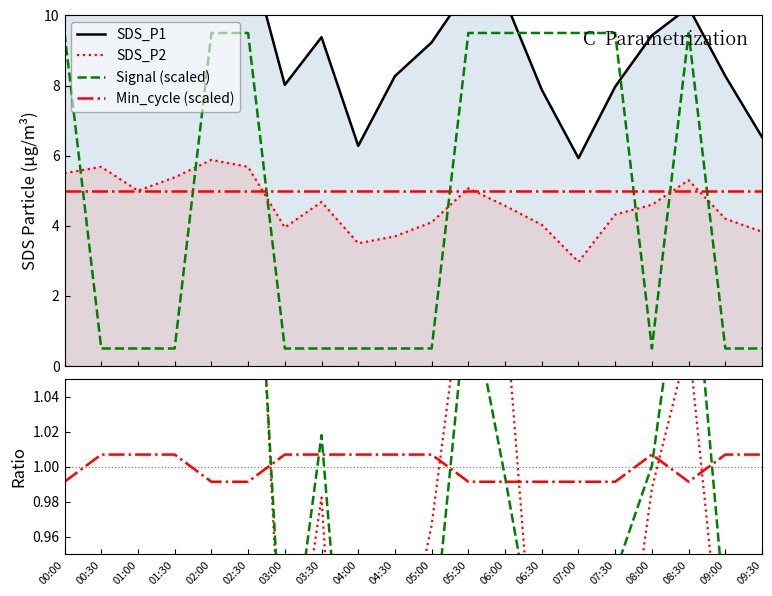

Which series changed the most between 01:00 and 03:00?

SDS_P1